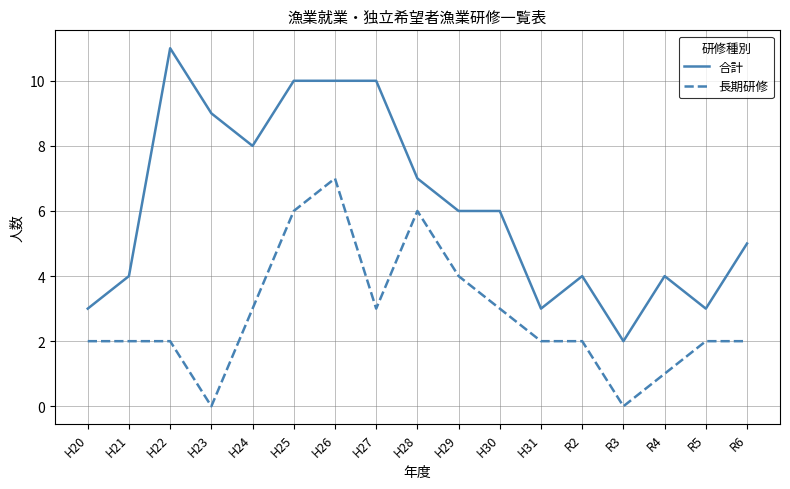

The 合計 series shows 2 at R3. True or false?

True